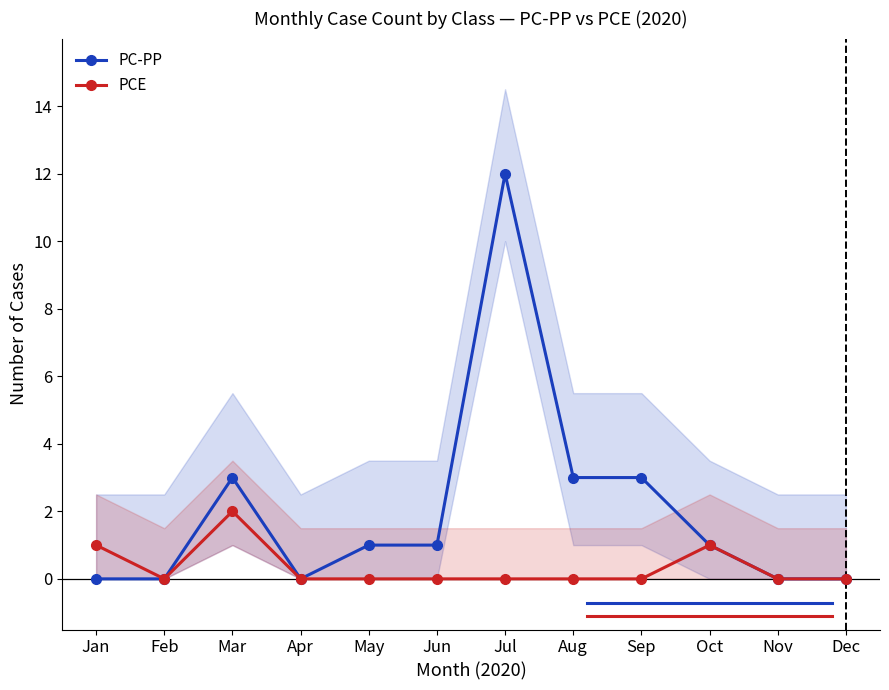

At which category does PC-PP reach its first local peak?

Mar